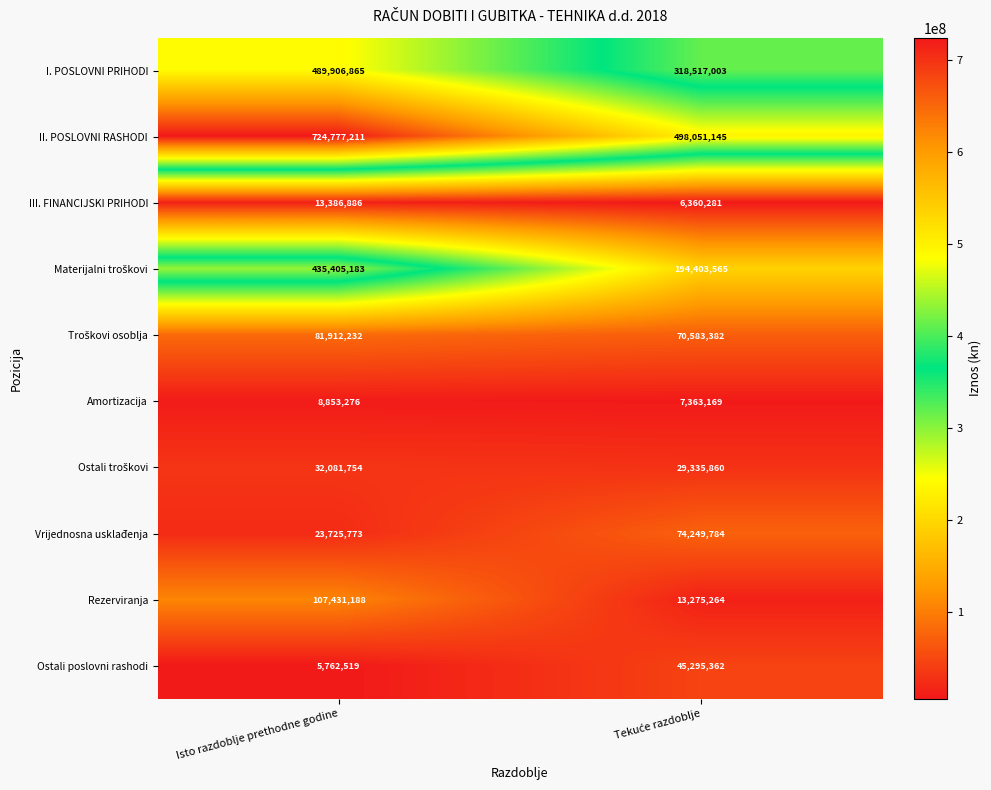

Which series has the largest total across all categories?

II. POSLOVNI RASHODI